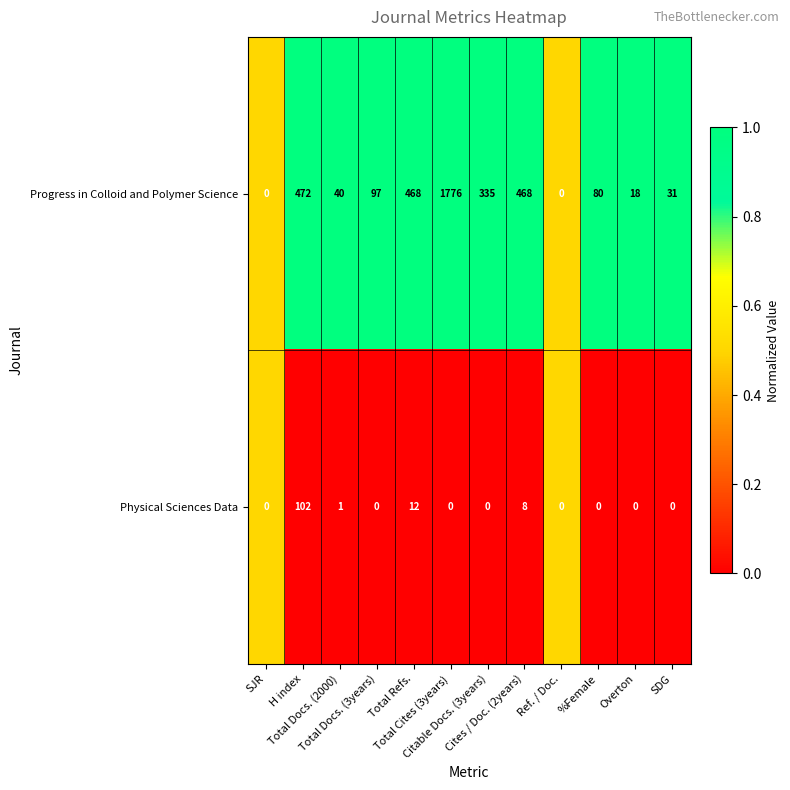

Which series has the largest total across all categories?

Progress in Colloid and Polymer Science